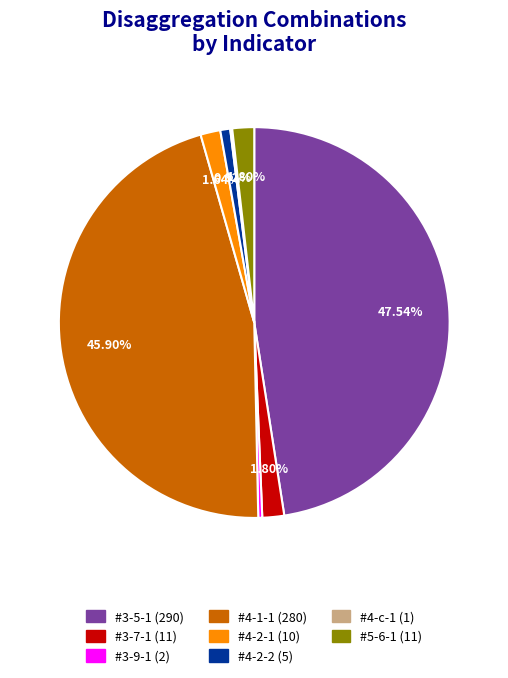

Does #4-2-1 represent more than half of the total?

No